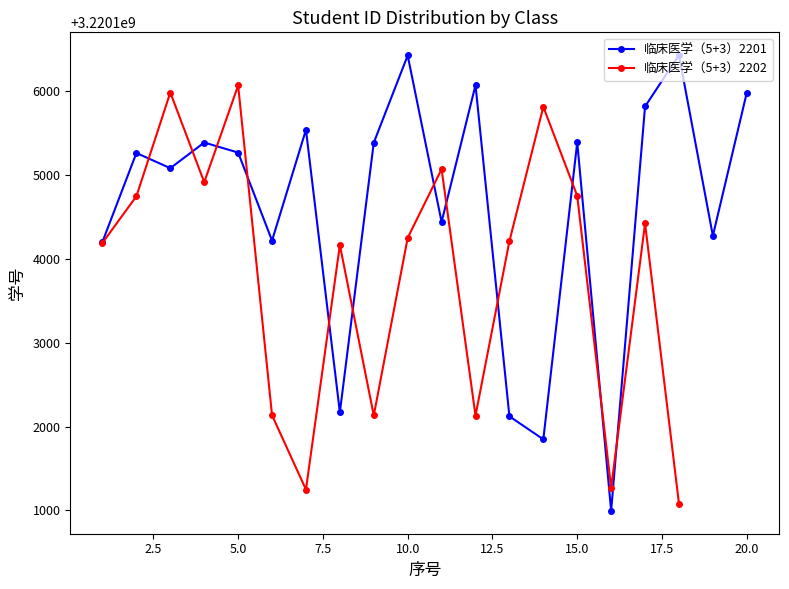

List the labels in order of value, smallest first.

16, 14, 13, 8, 1, 6, 19, 11, 3, 2, 5, 9, 4, 15, 7, 17, 20, 12, 10, 18